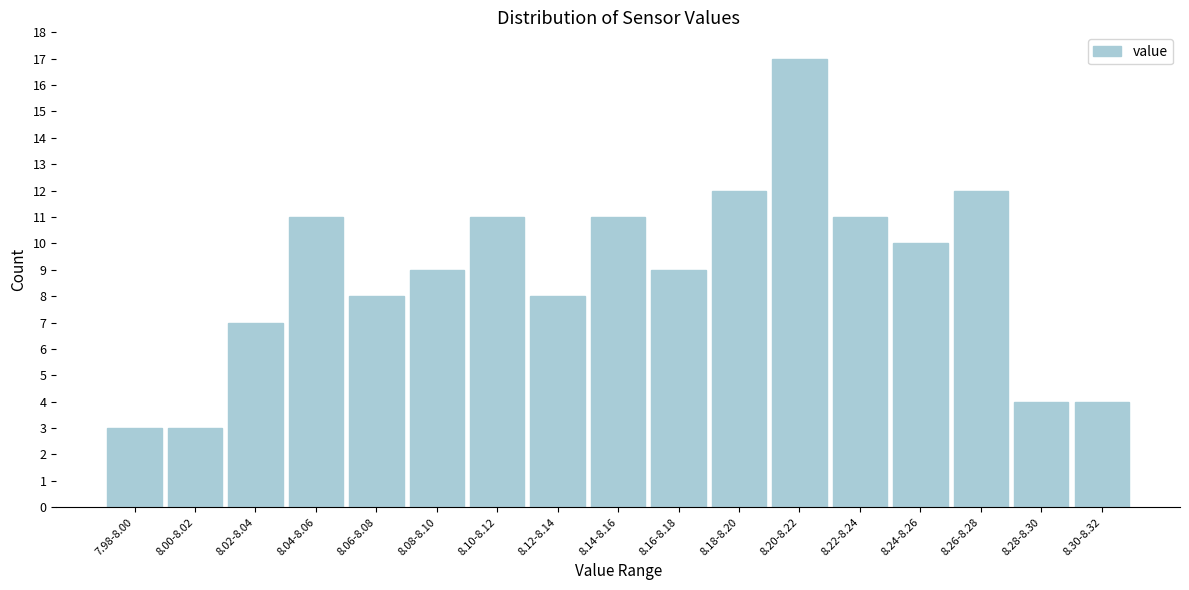

Reading left to right, extract all data points from this chart.

3	3	7	11	8	9	11	8	11	9	12	17	11	10	12	4	4